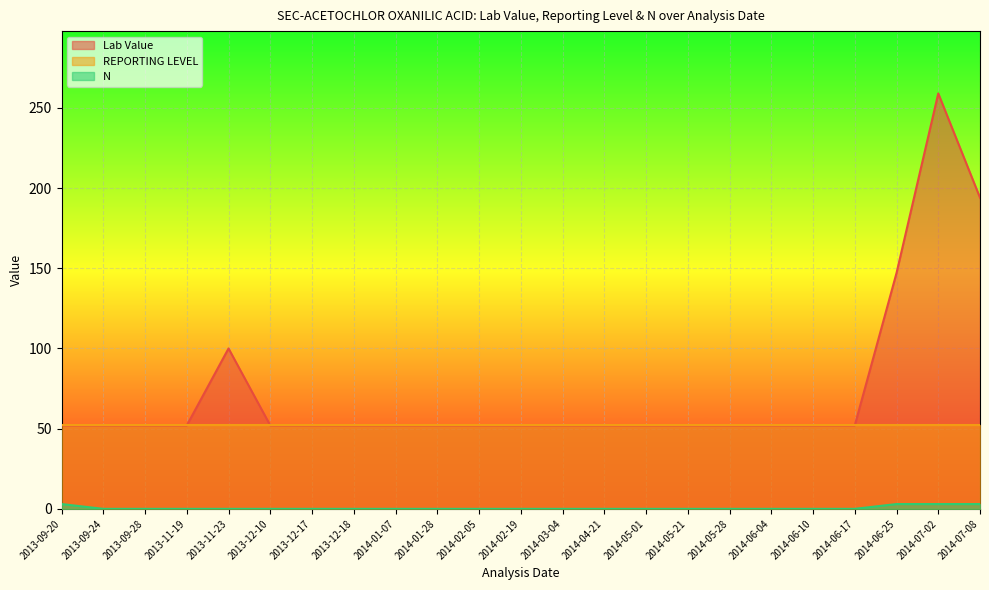

Which series has the largest total across all categories?

Lab Value